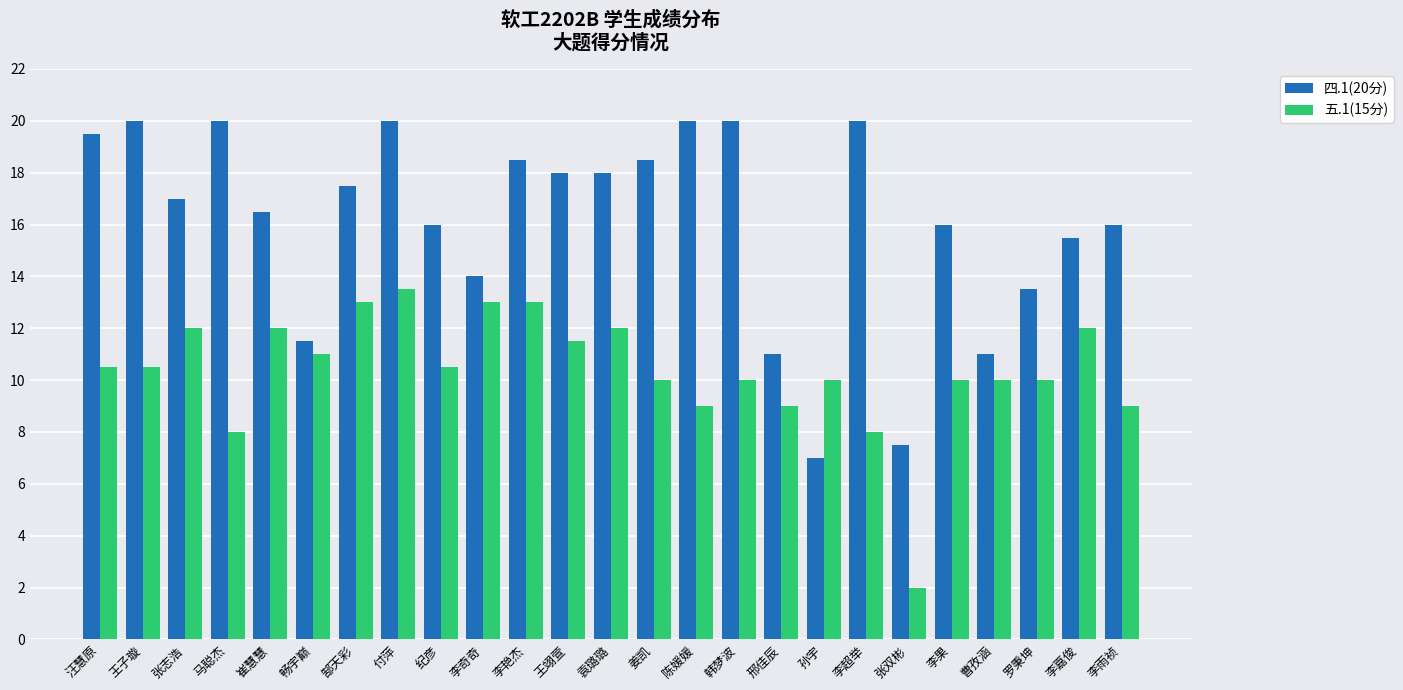

What is the difference between the highest and lowest values at 姜凯?

8.5